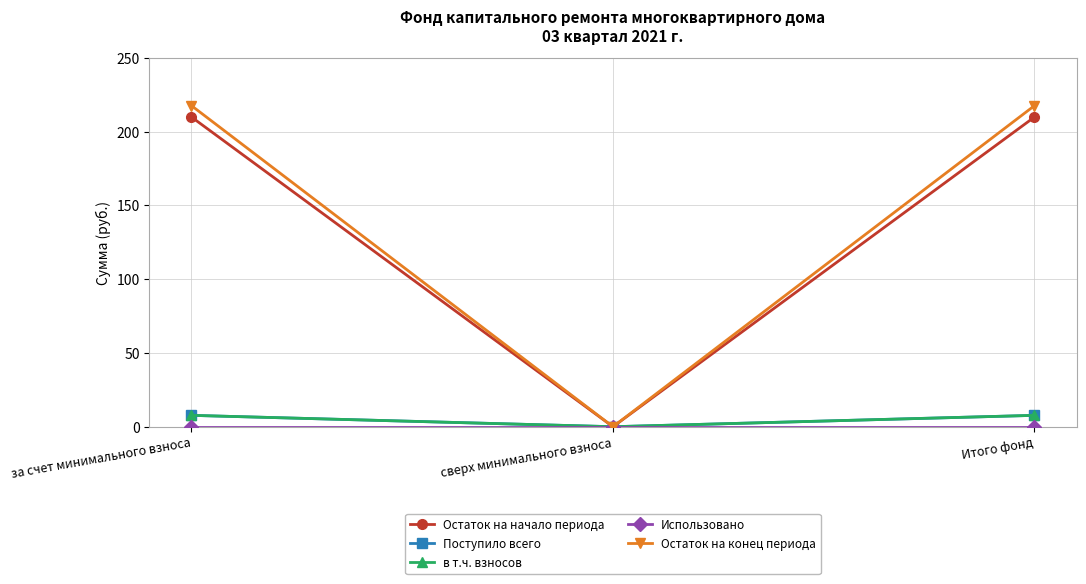

Reading right to left, what are all the values shown in this chart?

Остаток на начало периода: 210.0	0.0	210.0
Поступило всего: 7.7	0.0	7.7
в т.ч. взносов: 7.7	0.0	7.7
Использовано: 0.0	0.0	0.0
Остаток на конец периода: 217.7	0.0	217.7